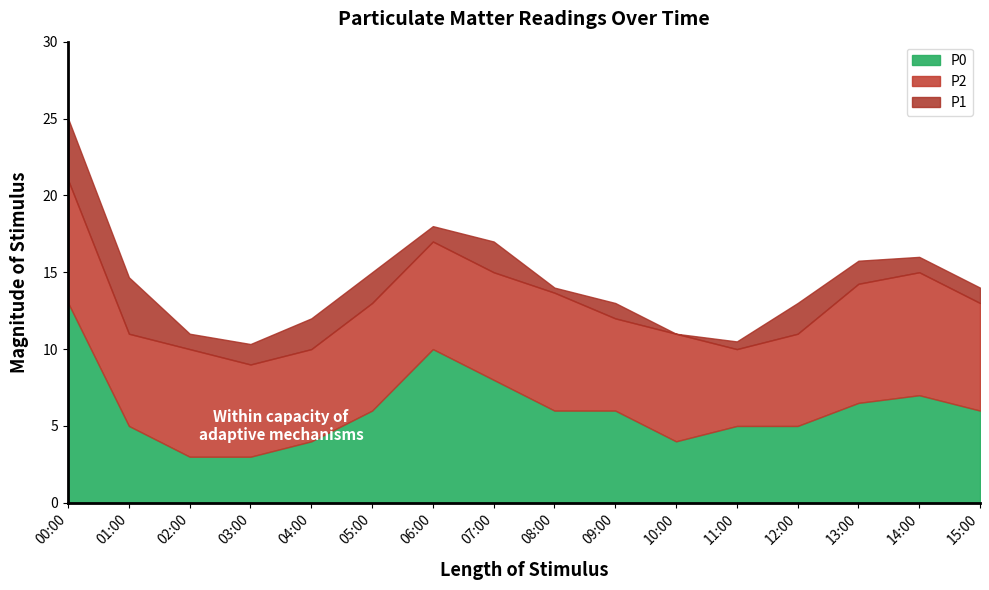

Does the chart display data point markers on the line(s)?

No